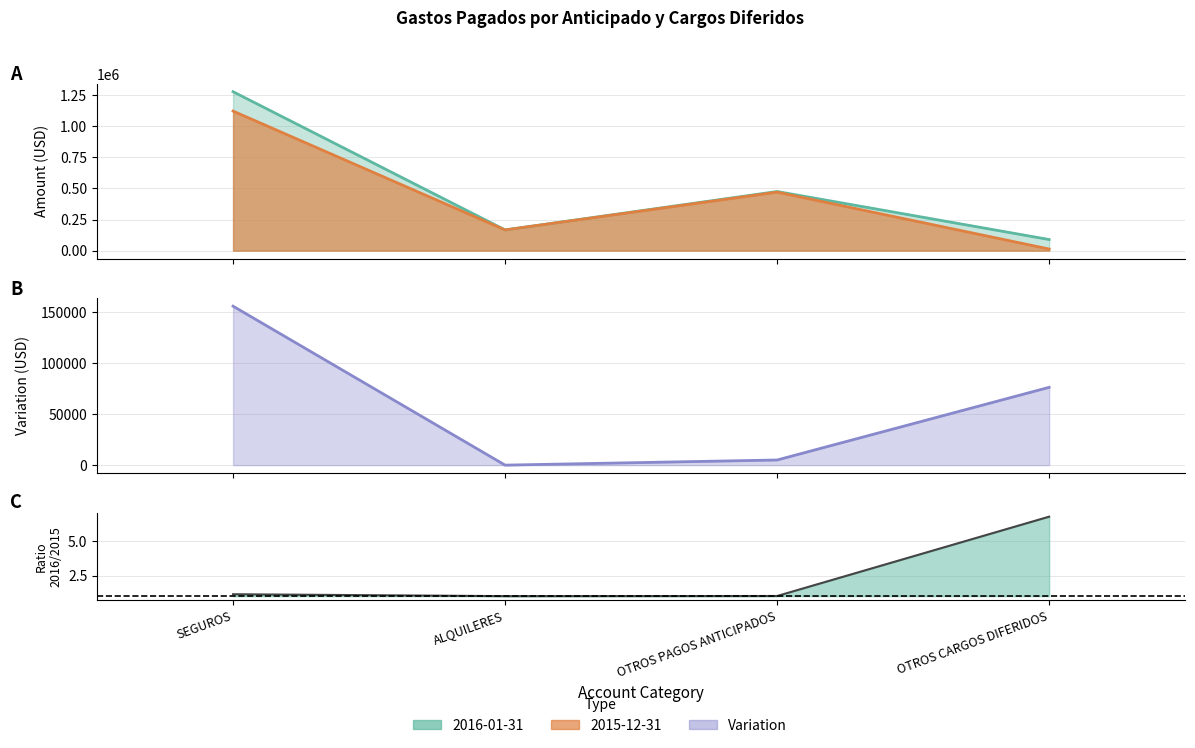

At SEGUROS, list the series in order from smallest to largest.

Variation, 2015-12-31, 2016-01-31